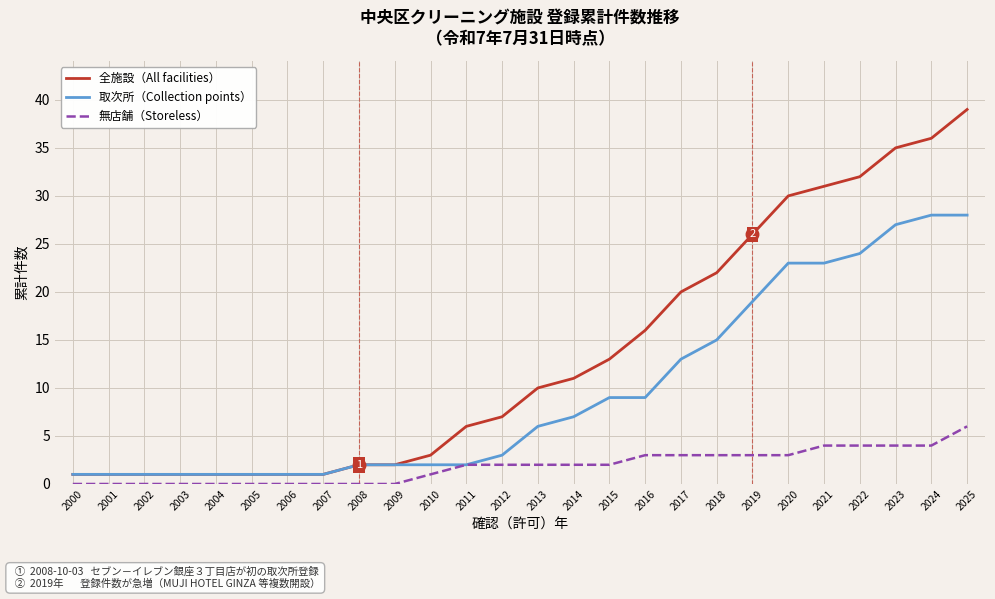

What is the highest value of the 取次所（Collection points） series?

28